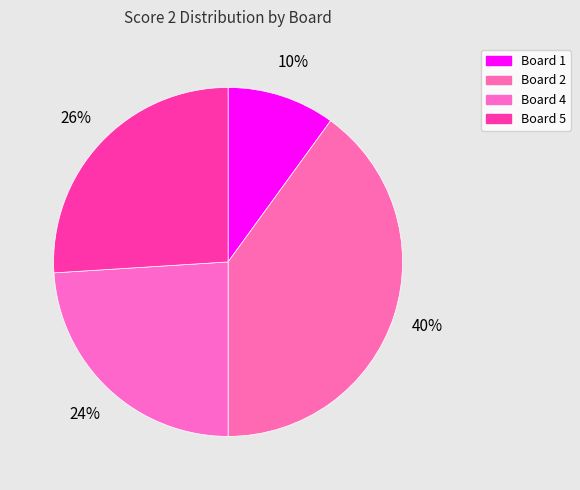

To the nearest percent, what is the difference between the largest and smallest slice percentages?

30%